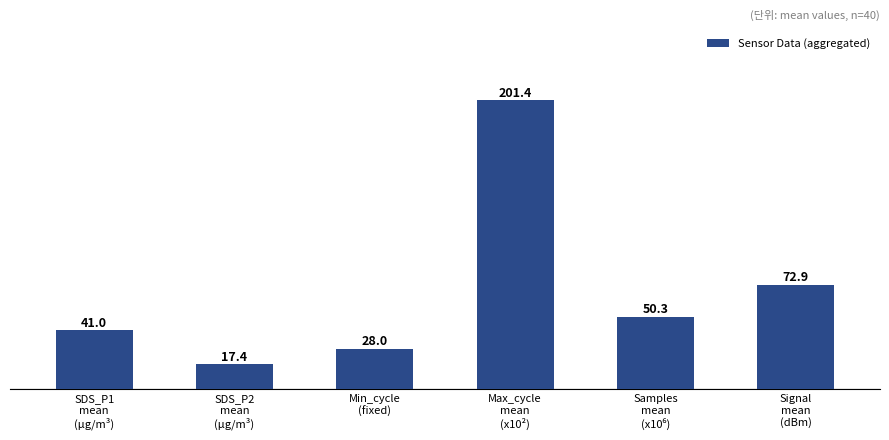

The chart shows a value of 201.4 at Max_cycle
mean
(x10²). True or false?

True